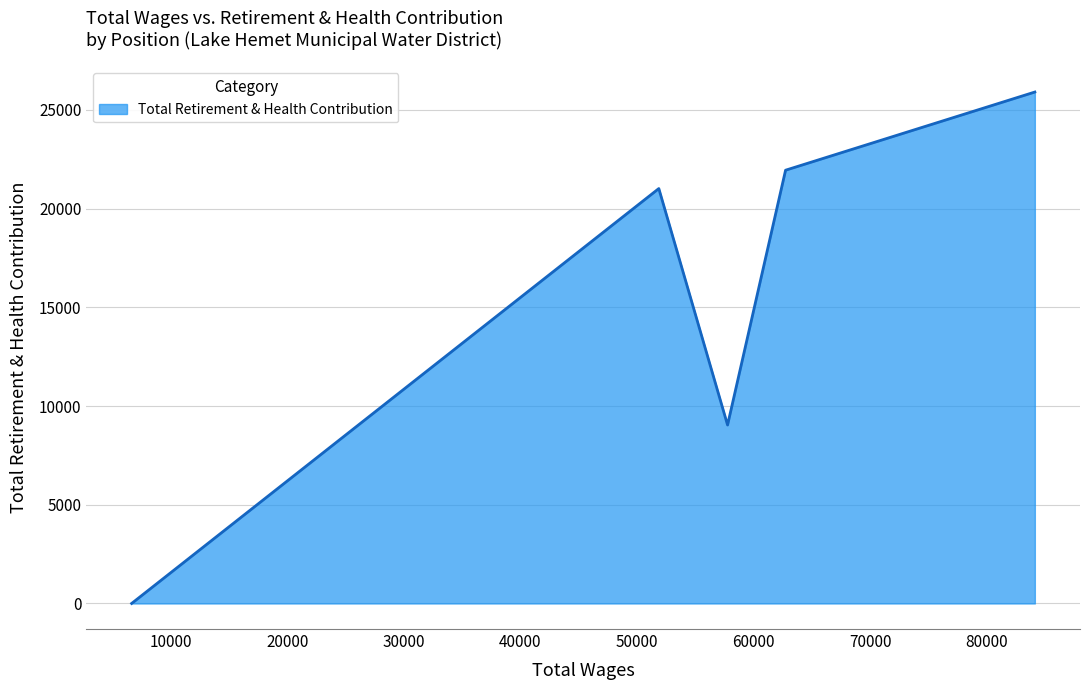

True or false: there are more than 2 points higher than both neighbors.

False